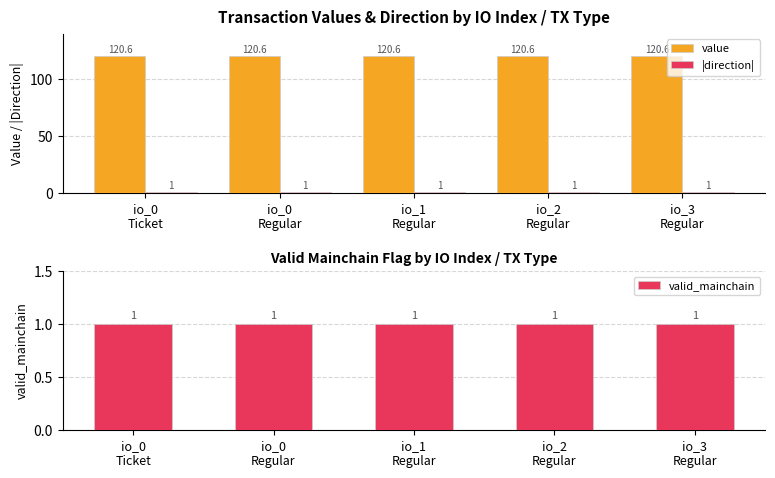

True or false: valid_mainchain has a value of 1.0 at io_0
Regular.

True